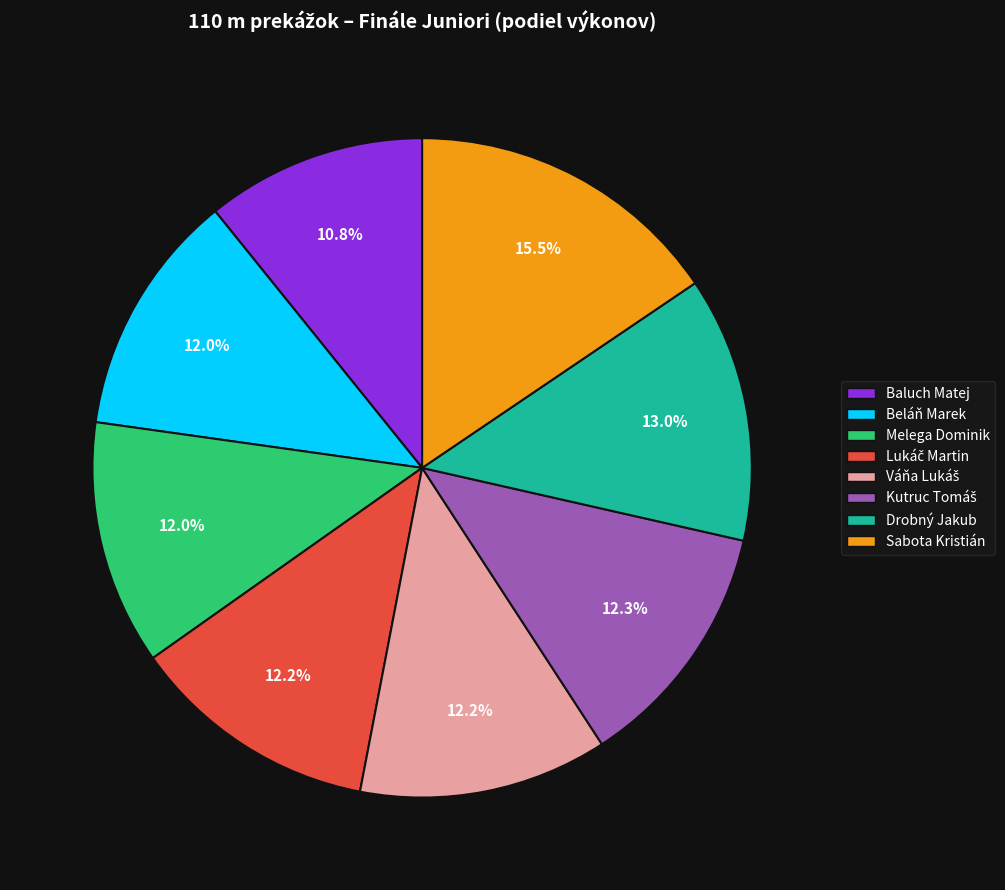

Which slice is the smallest?

Baluch Matej